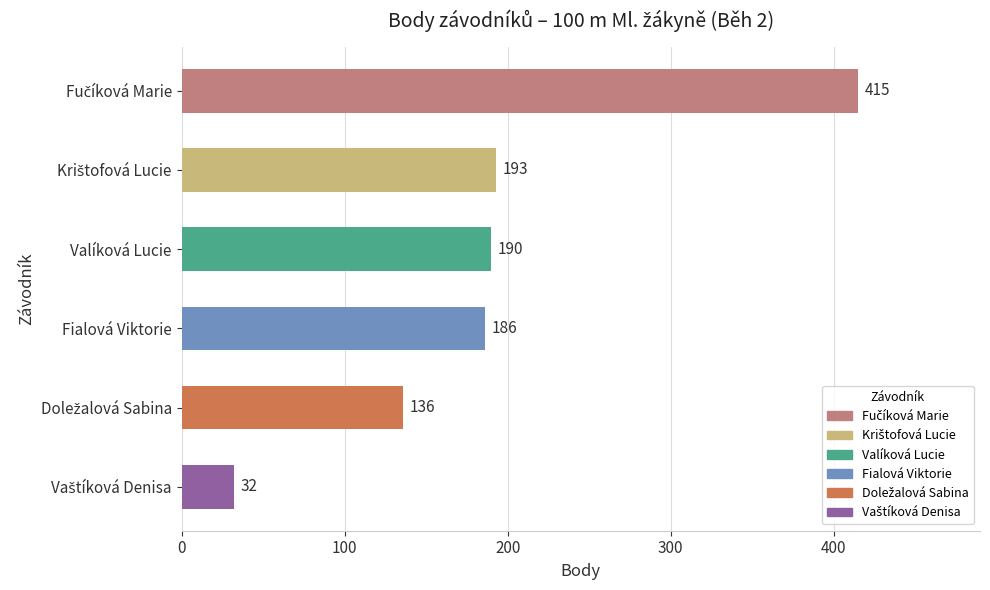

What is the difference between the maximum and second lowest values?

279